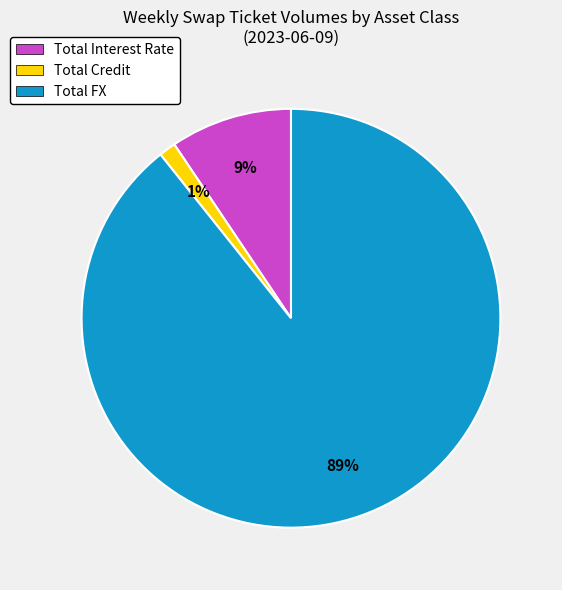

Is it true that Total Credit is 1% of the pie?

True